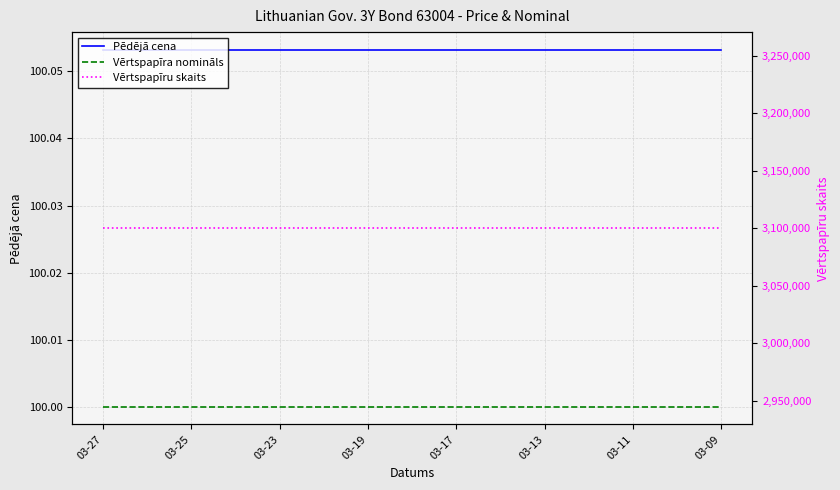

What are all the series names shown in the legend?

Pēdējā cena, Vērtspapīra nomināls, Vērtspapīru skaits